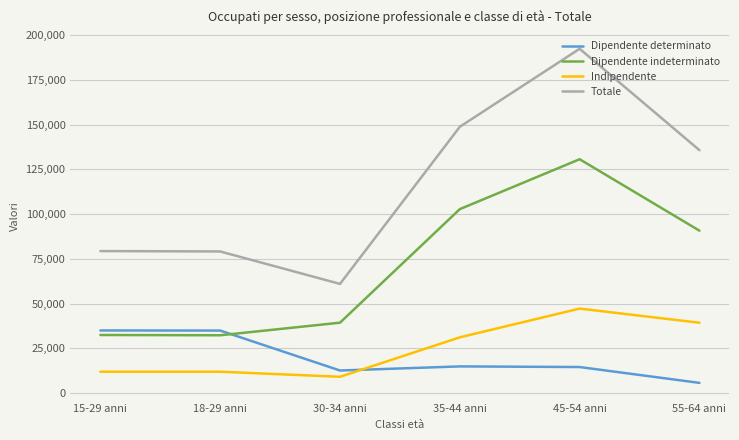

Read the Dipendente indeterminato value at 55-64 anni.

90713.3